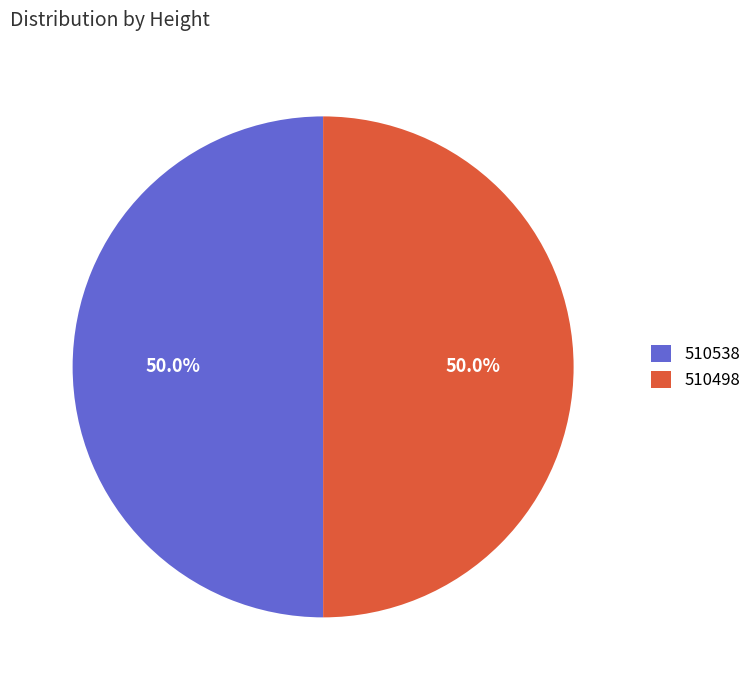

Combined, what portion of the pie is 510538 and 510498?

100.0%